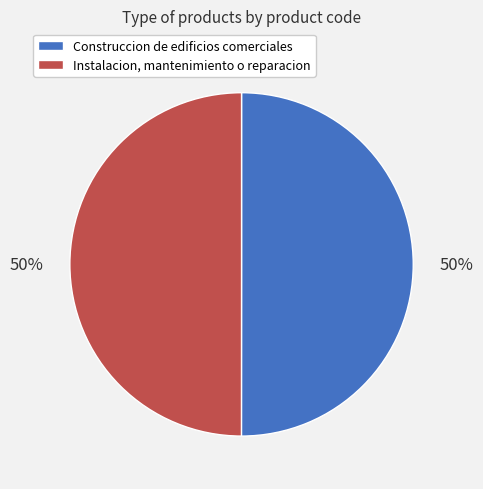

To the nearest percent, what is the average slice percentage?

50%